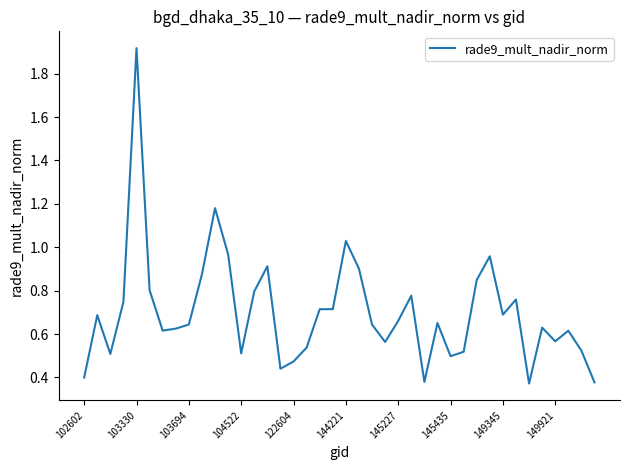

What is the difference between the maximum and minimum values?

1.5